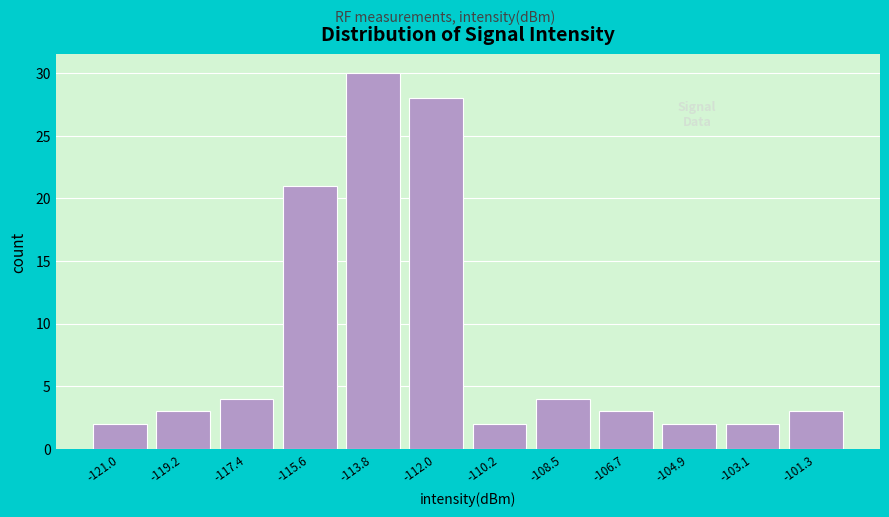

Reading left to right, what are all the values shown in this chart?

-121.0=2	-119.2=3	-117.4=4	-115.6=21	-113.8=30	-112.0=28	-110.2=2	-108.5=4	-106.7=3	-104.9=2	-103.1=2	-101.3=3